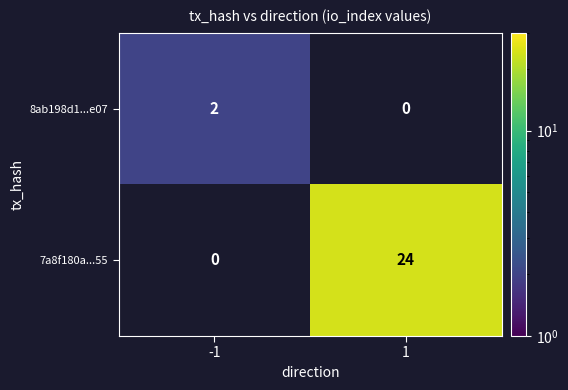

The value of 8ab198d1...e07 at -1 is 2. True or false?

True